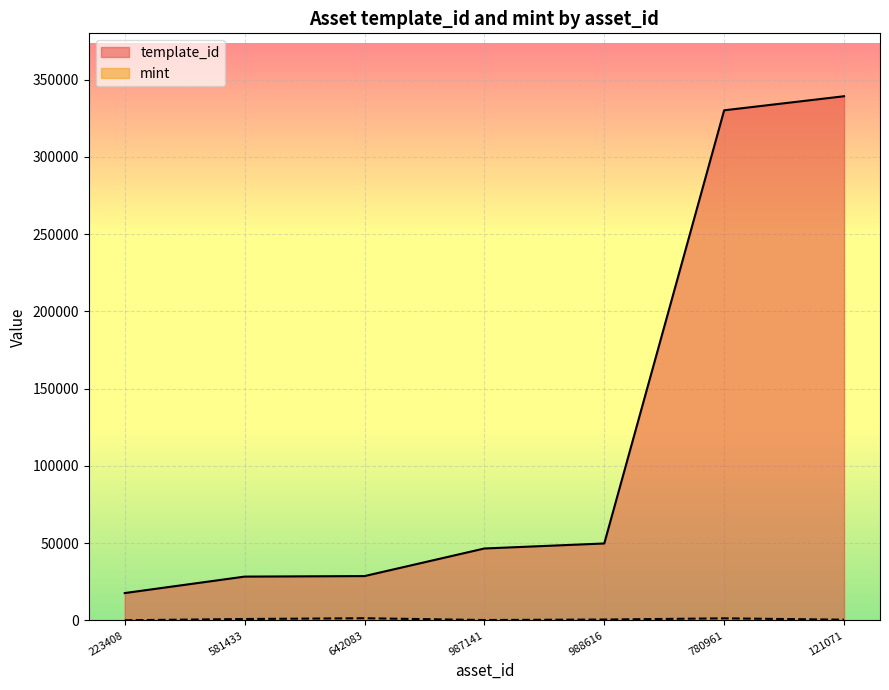

What is the highest value of the template_id series?

339228